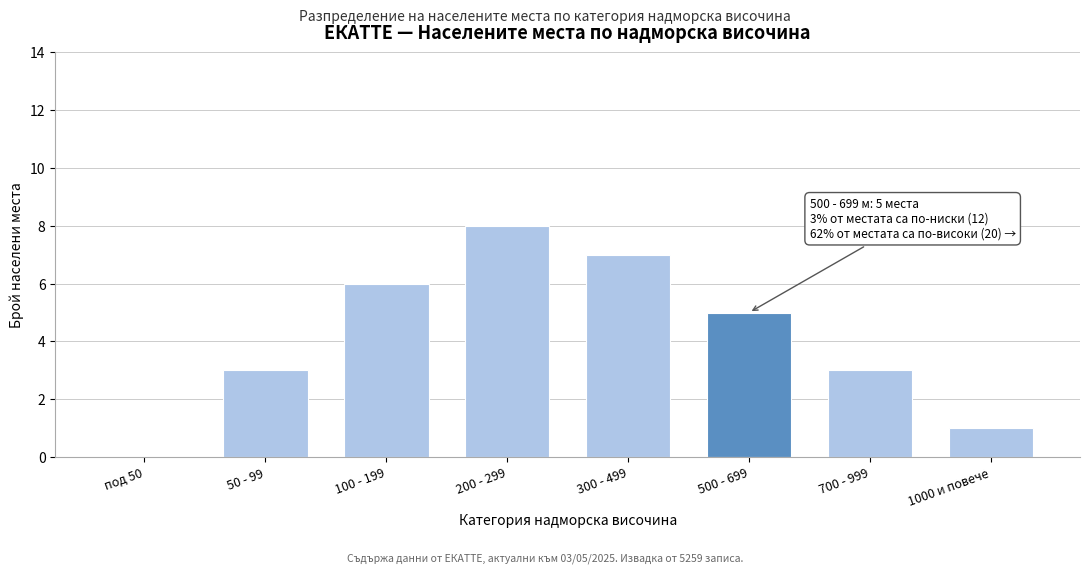

Reading left to right, what are all the values shown in this chart?

под 50=0	50 - 99=3	100 - 199=6	200 - 299=8	300 - 499=7	500 - 699=5	700 - 999=3	1000 и повече=1